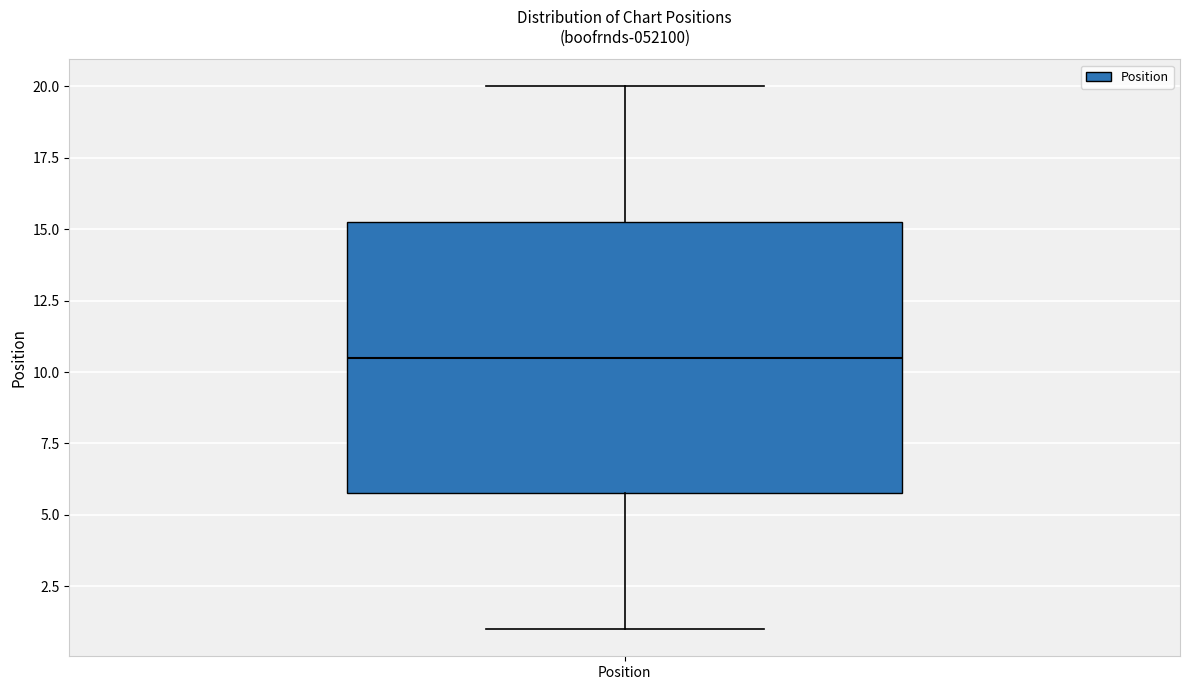

Where is the upper edge of the box for Position on the y-axis? The values are not printed on the chart, so give them approximately, as read against the axis.

15.5